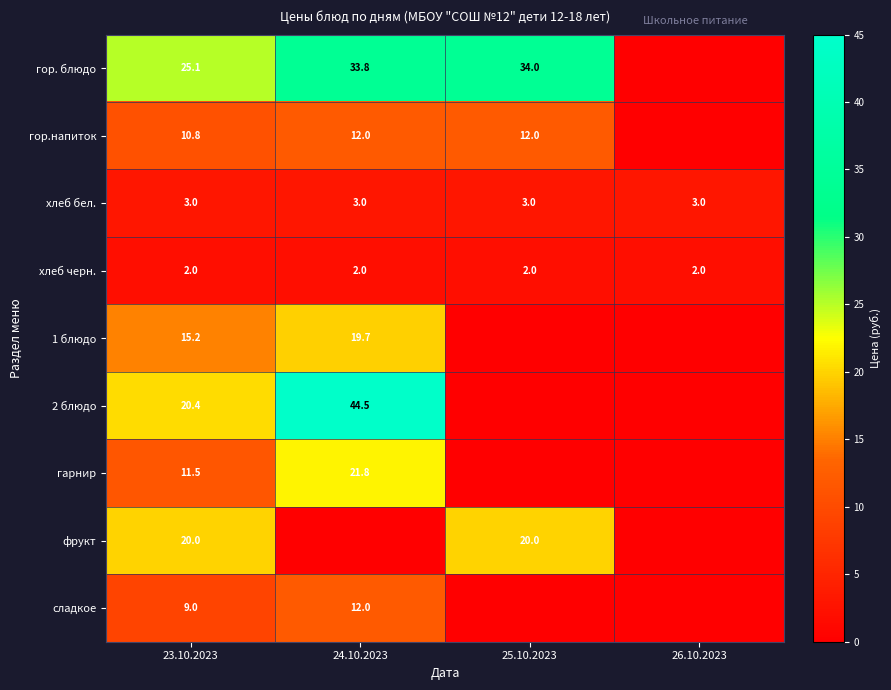

Rank the series at 23.10.2023 from highest to lowest value.

гор. блюдо, 2 блюдо, фрукт, 1 блюдо, гарнир, гор.напиток, сладкое, хлеб бел., хлеб черн.